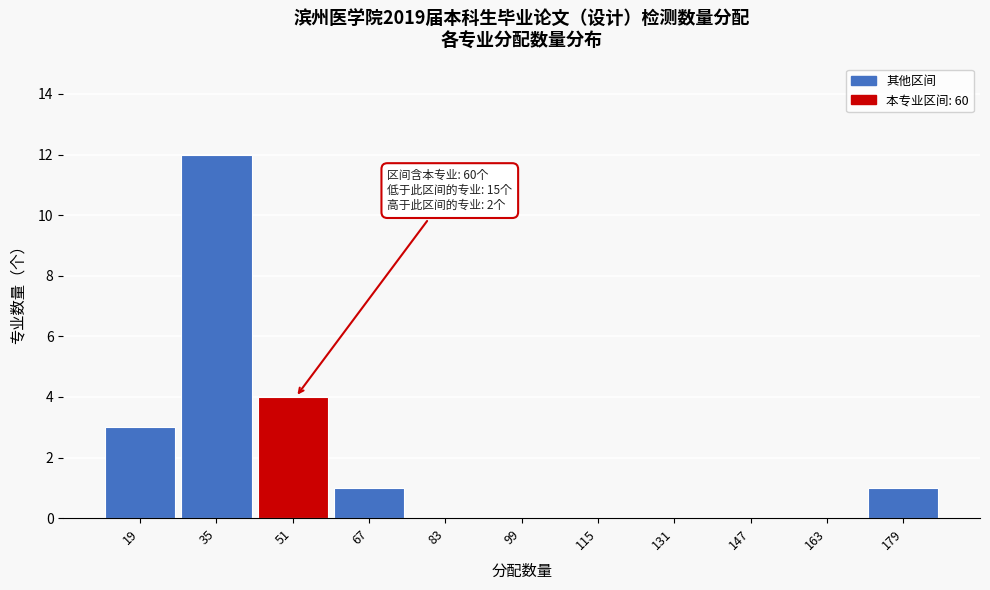

Reading left to right, list all the values displayed in this chart.

19=3	35=12	51=4	67=1	83=0	99=0	115=0	131=0	147=0	163=0	179=1